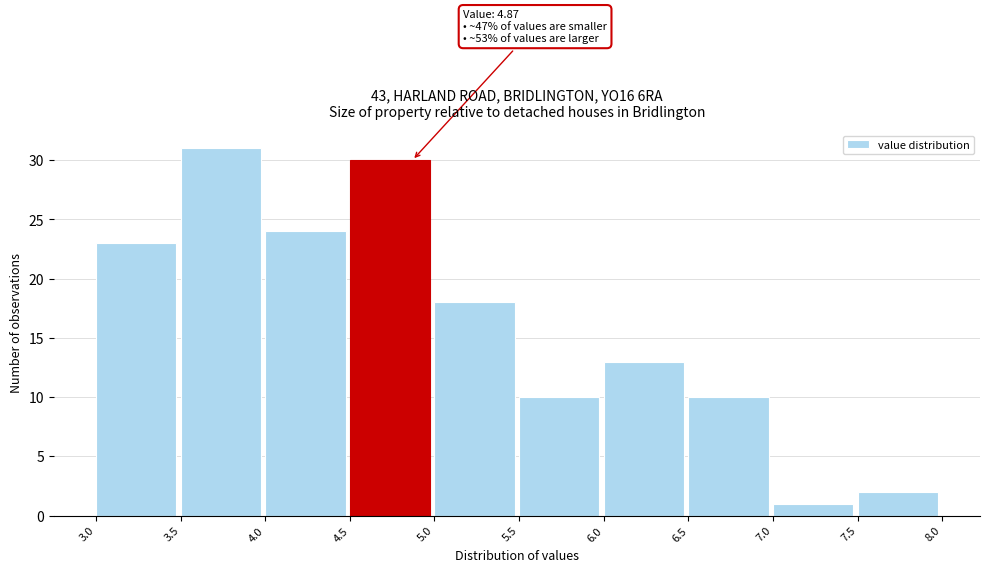

Which range on the x-axis has the tallest bar?

3.5 to 4.0